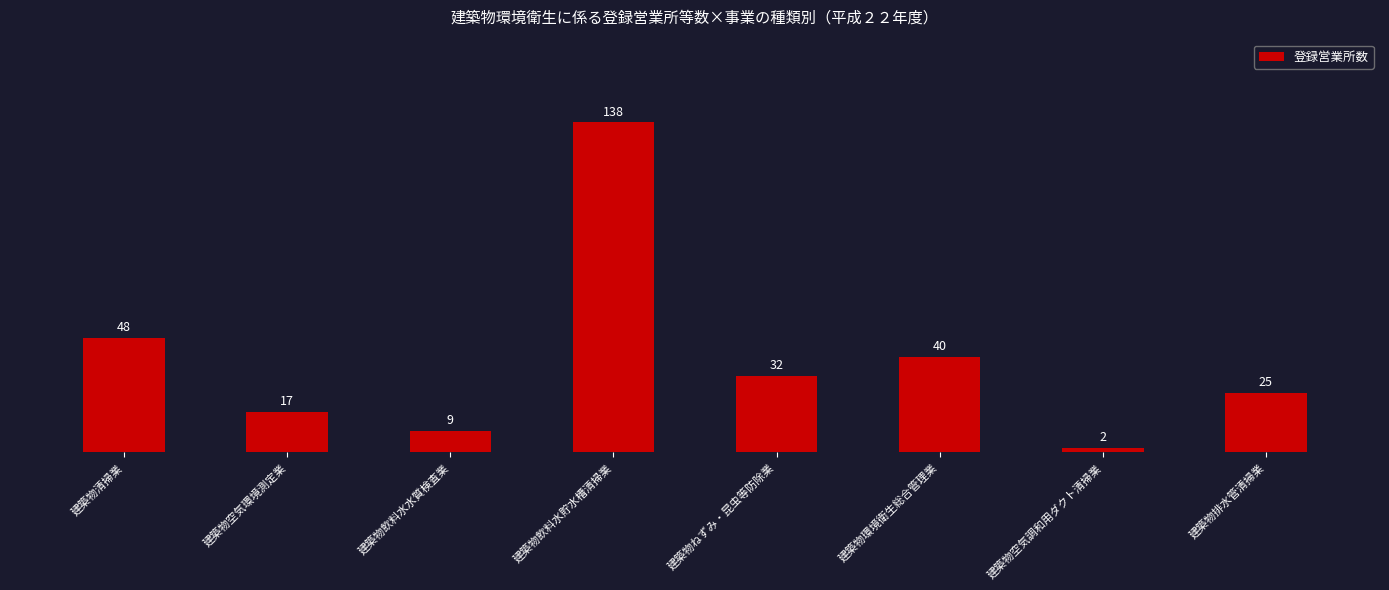

What is the change in value from 建築物ねずみ・昆虫等防除業 to 建築物排水管清掃業?

-7